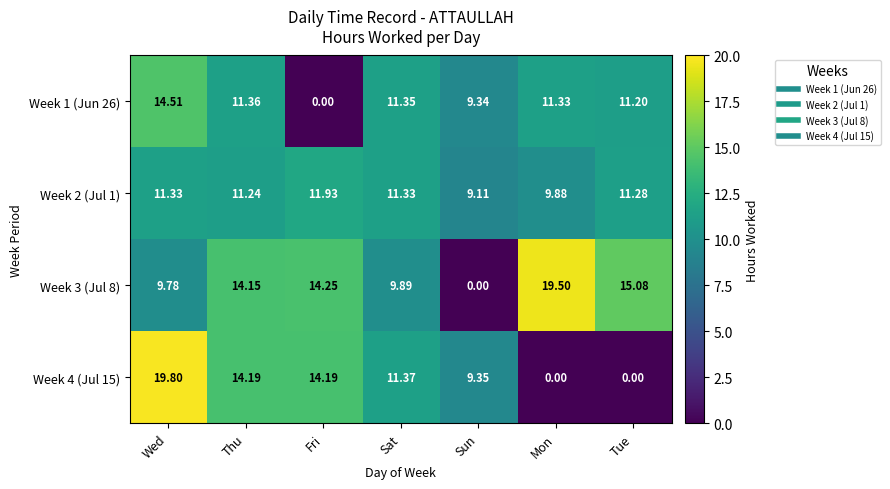

At Sun, list the series in order from largest to smallest.

Week 4 (Jul 15), Week 1 (Jun 26), Week 2 (Jul 1), Week 3 (Jul 8)